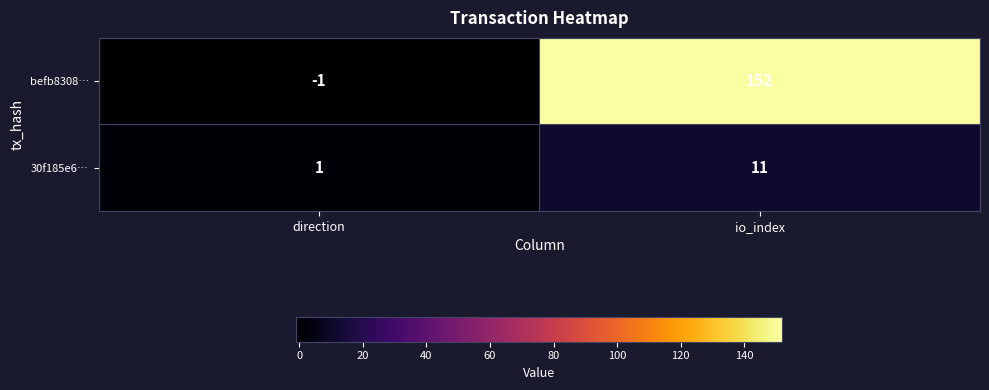

At which label does befb8308… reach its minimum?

direction